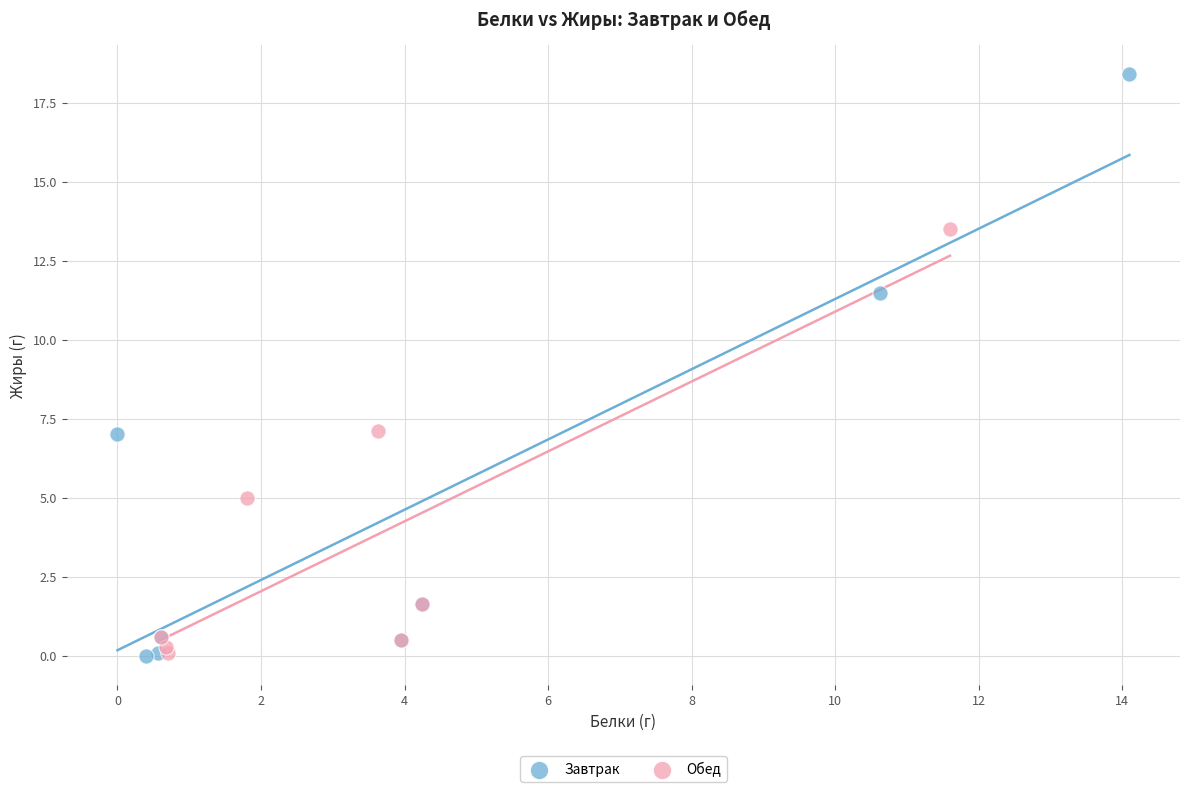

Which series contains the highest Y value?

Завтрак